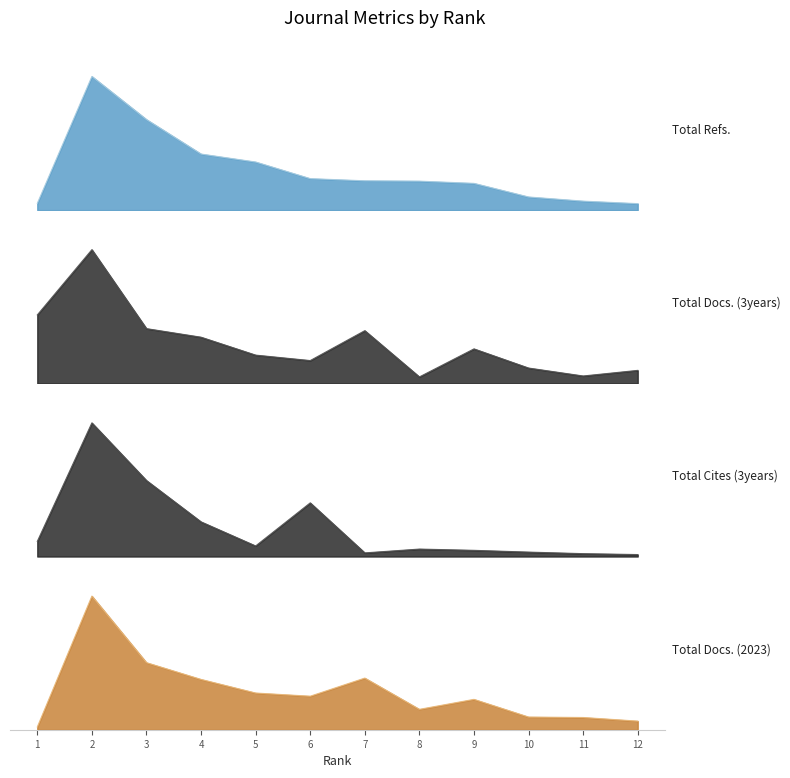

What is the smallest value displayed?

6